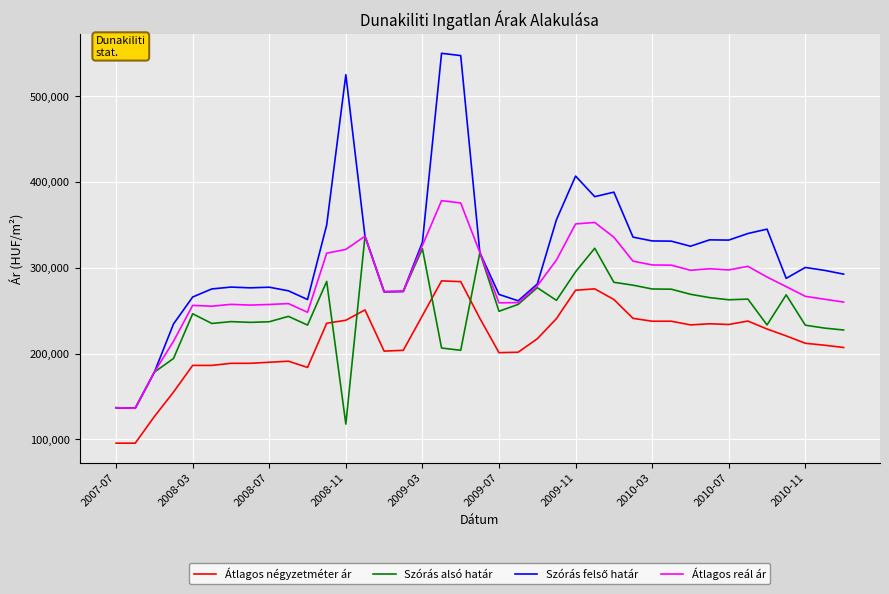

What is the lowest value of the Szórás alsó határ series?

117733